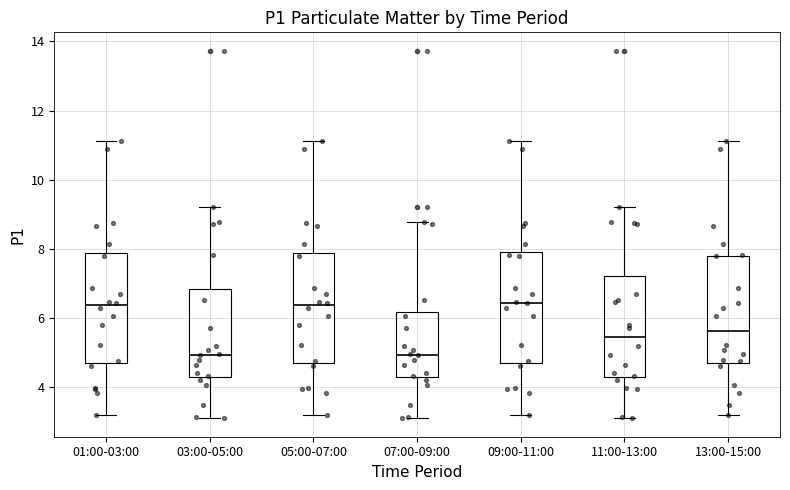

Where does the upper whisker of the box for 07:00-09:00 end on the y-axis? The values are not printed on the chart, so give them approximately, as read against the axis.

8.8